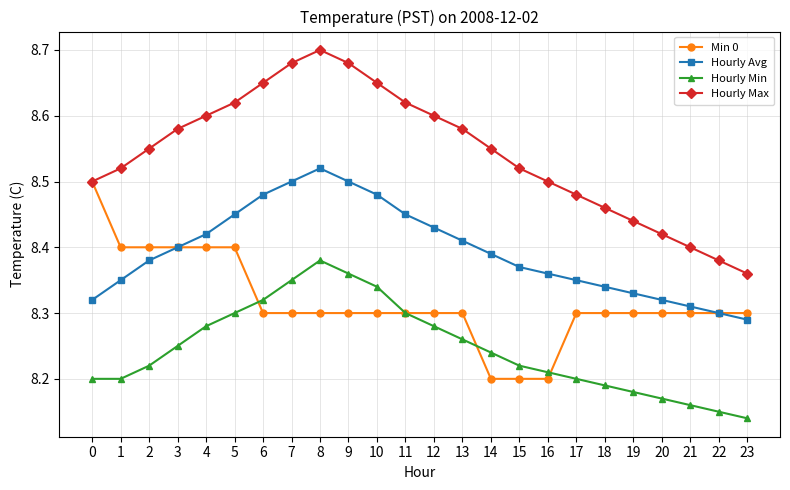

At which category does Hourly Max reach its first local peak?

8